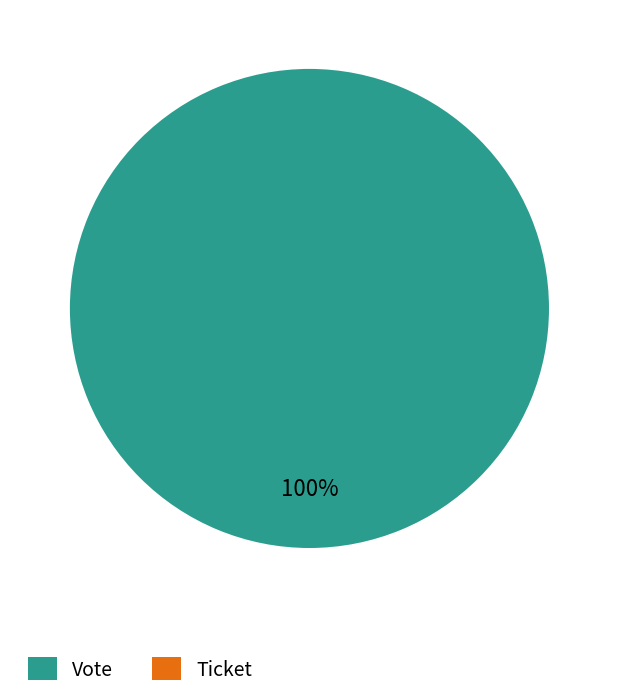

To the nearest percent, what is the combined percentage of Ticket and Vote?

100%